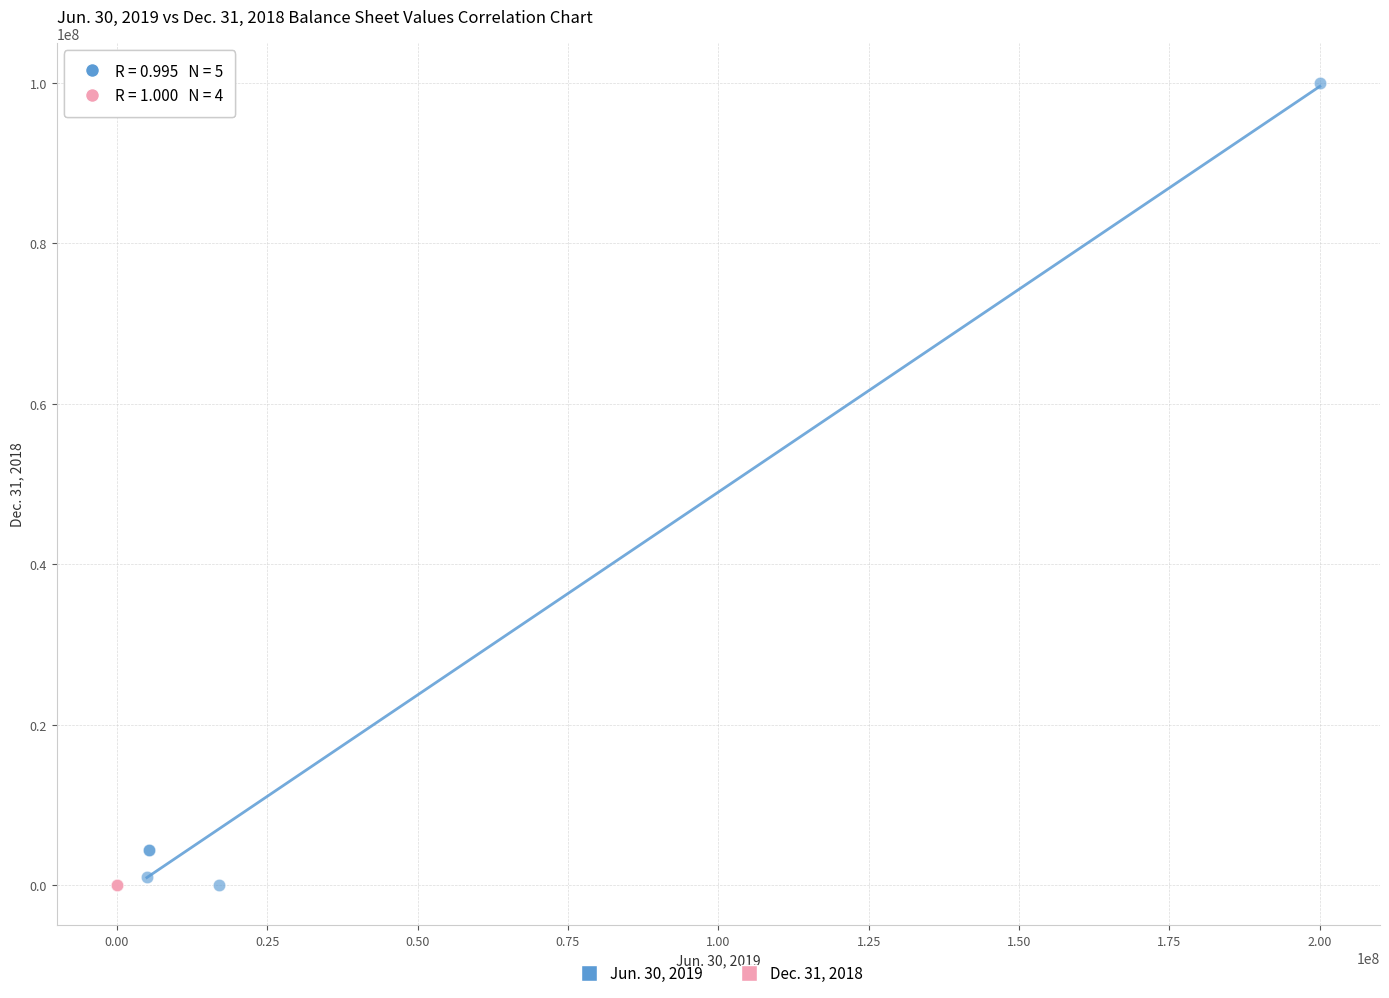

What are all the series names shown in the legend?

Jun. 30, 2019, Dec. 31, 2018